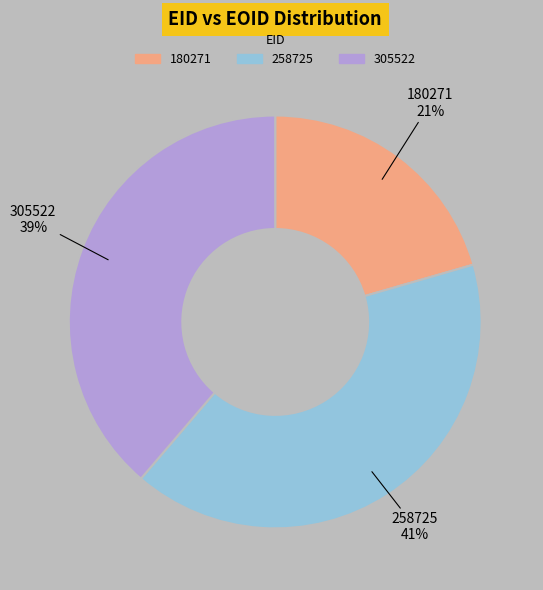

How many segments does this pie chart have?

3